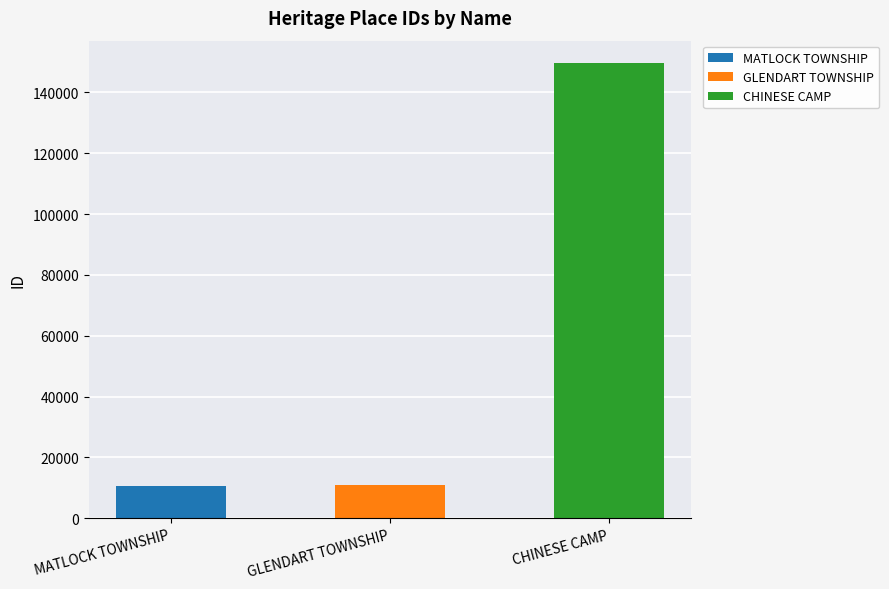

Reading left to right, transcribe all the data shown in this chart.

MATLOCK TOWNSHIP=10729	GLENDART TOWNSHIP=11064	CHINESE CAMP=149537